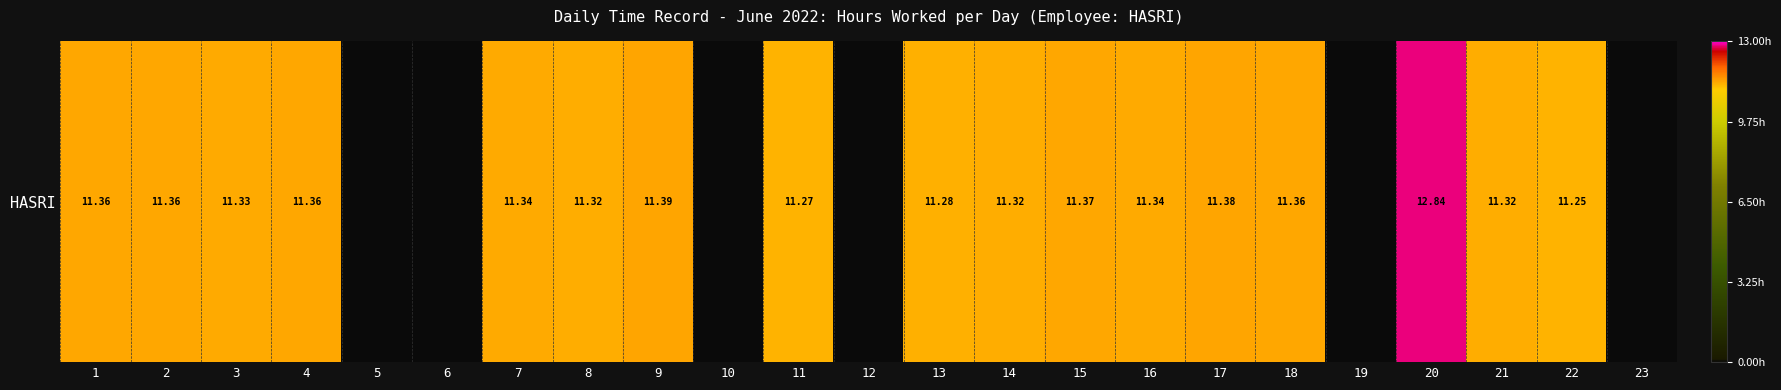

The value at 3 is 11.3. True or false?

True